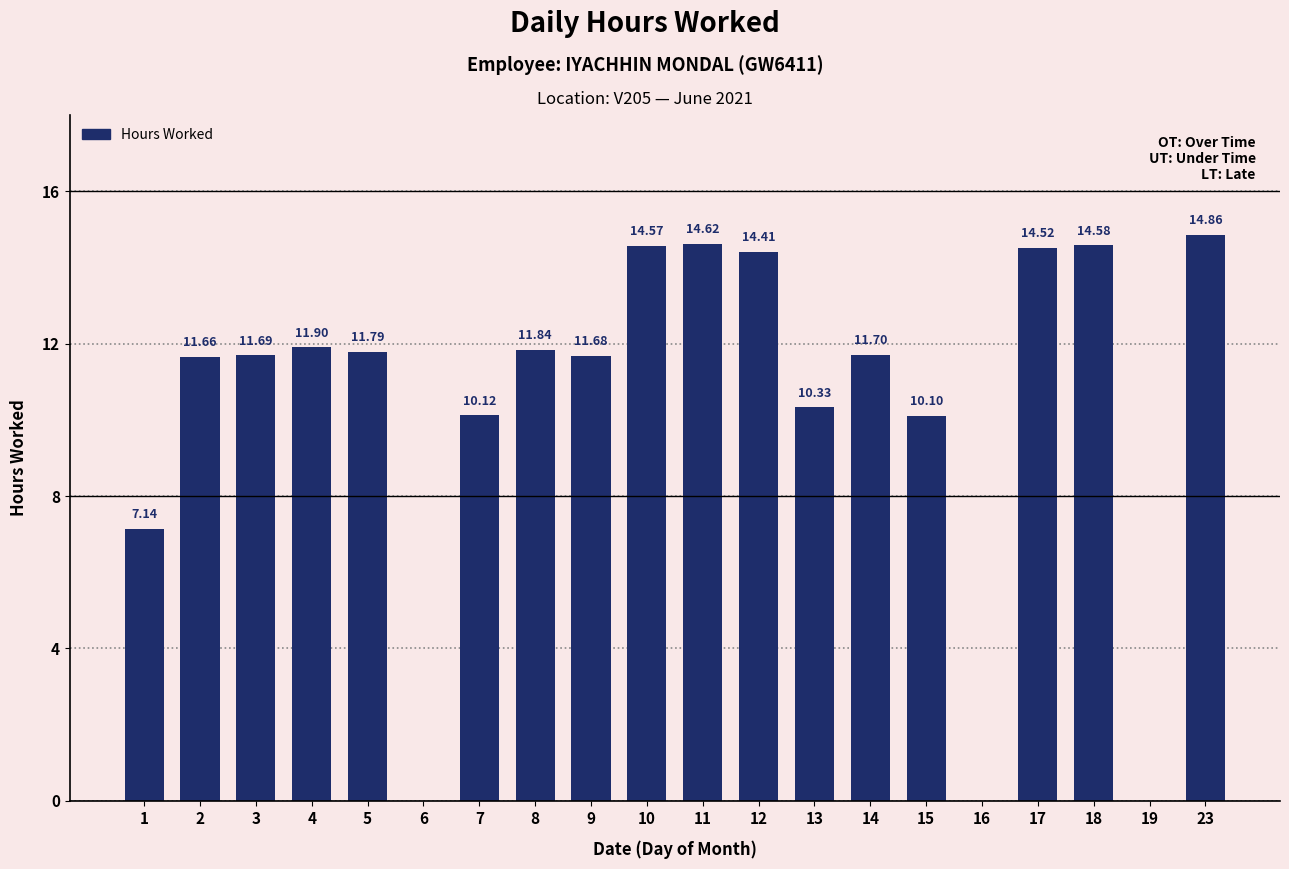

How many values exceed 11?

13